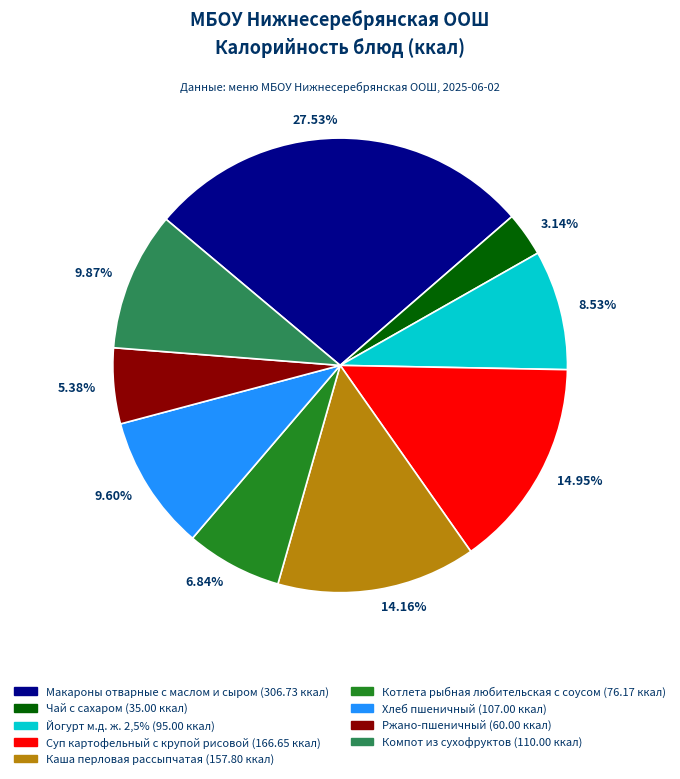

What percentage do Котлета рыбная любительская с соусом and Хлеб пшеничный together represent?

16.4%